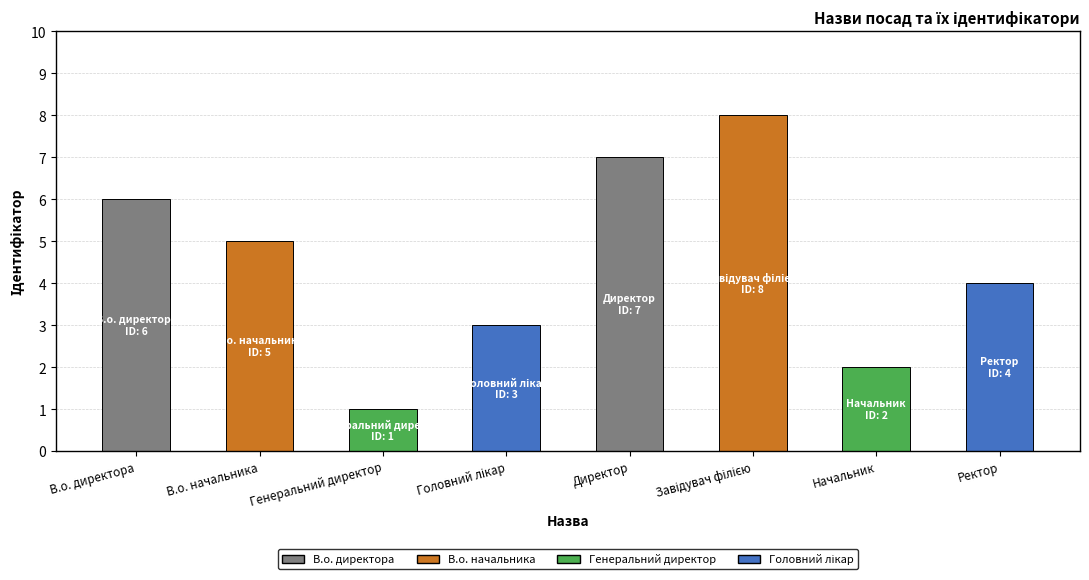

What is the label of the 3rd bar from the left?

Генеральний директор